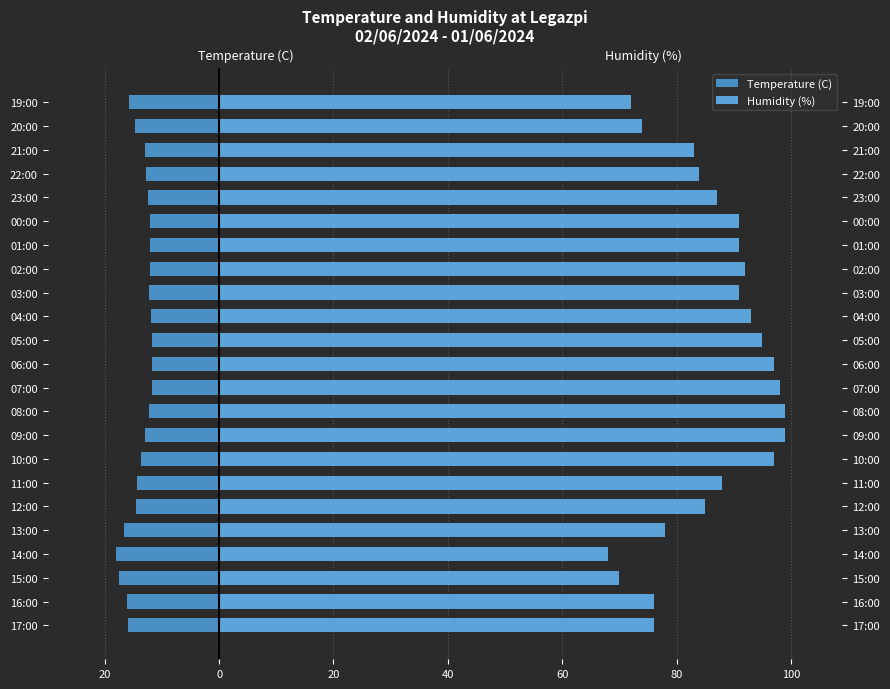

Rank the series by their maximum value, from lowest to highest.

Temperature (C), Humidity (%)